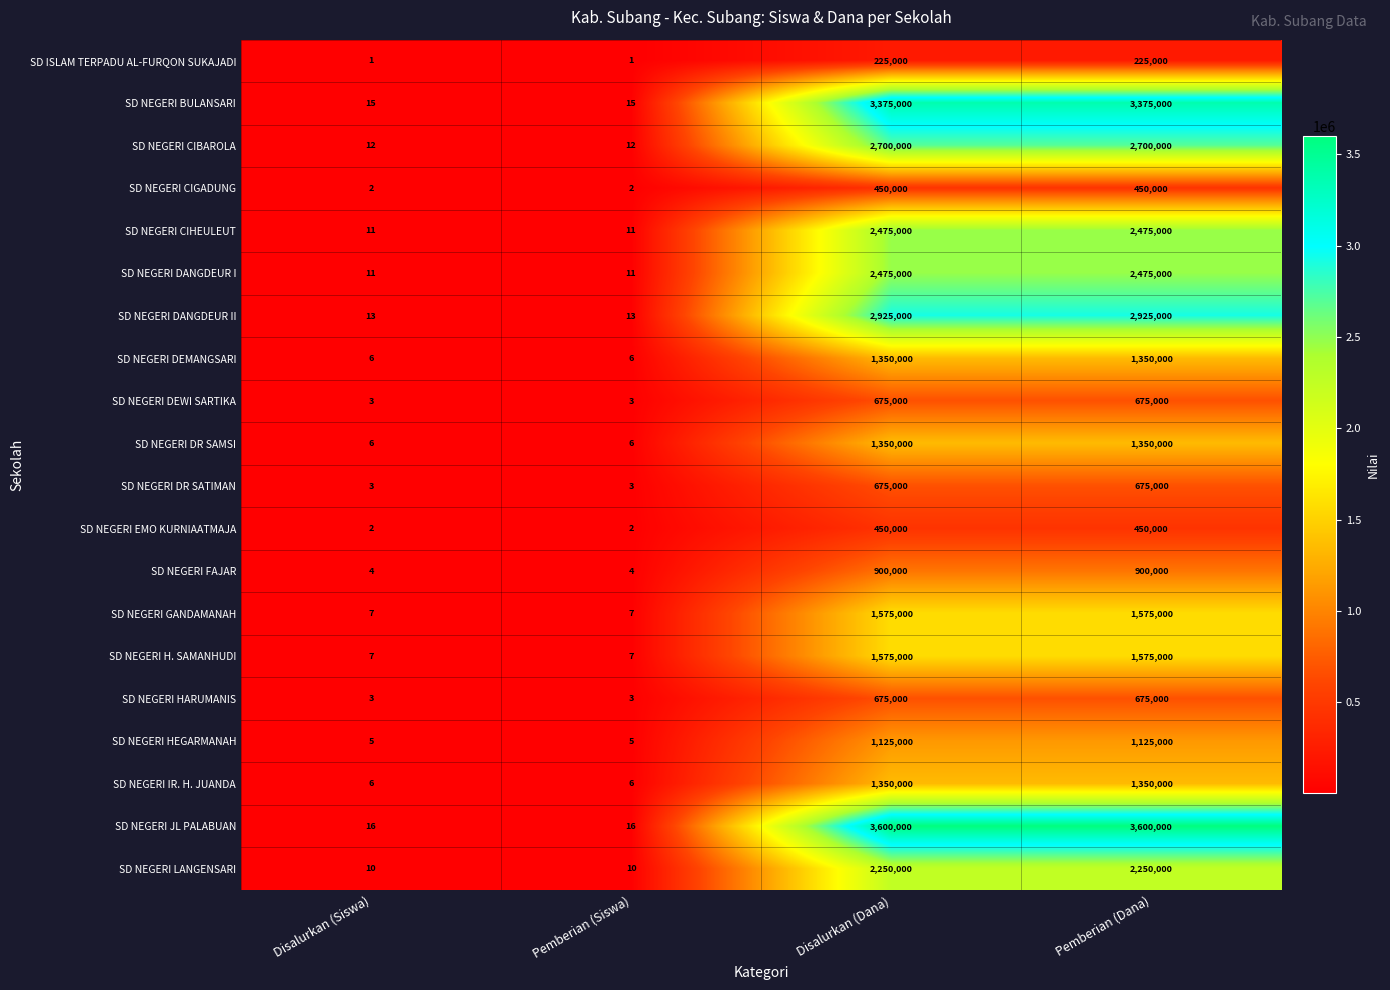

What is the total value across all series at Disalurkan (Dana)?

32175000